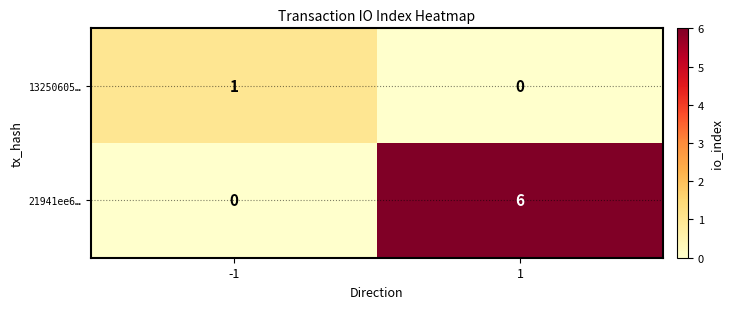

How many positive values does the 21941ee6… series have?

1